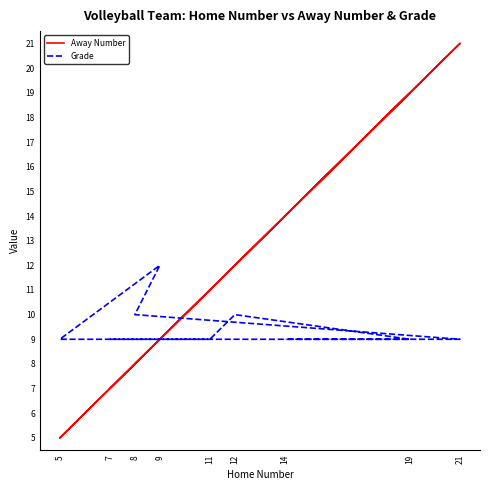

Which series has the largest total across all categories?

Away Number